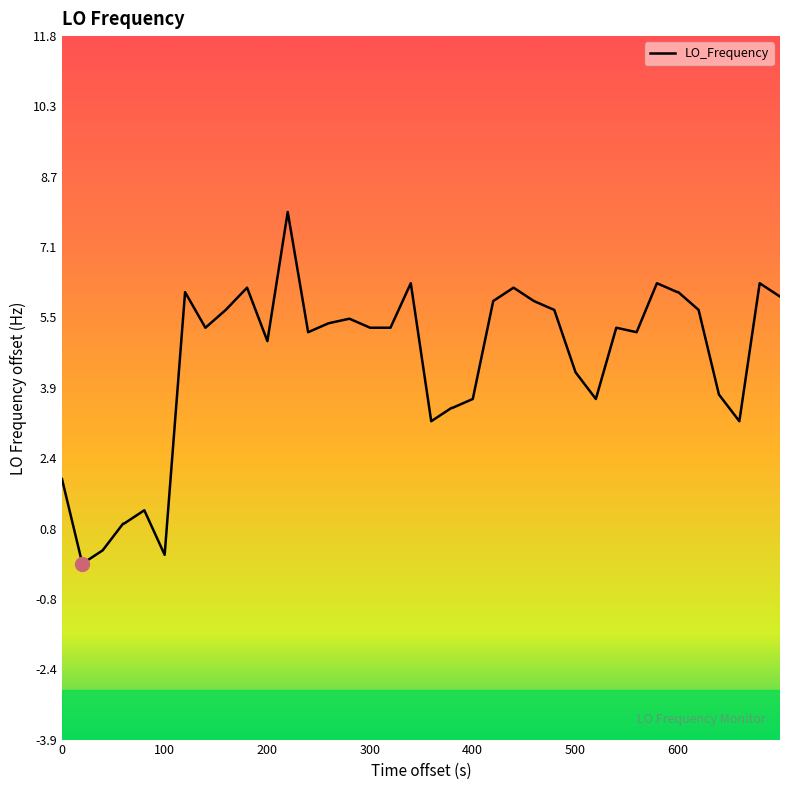

What is the difference between the maximum and minimum values?

7.9